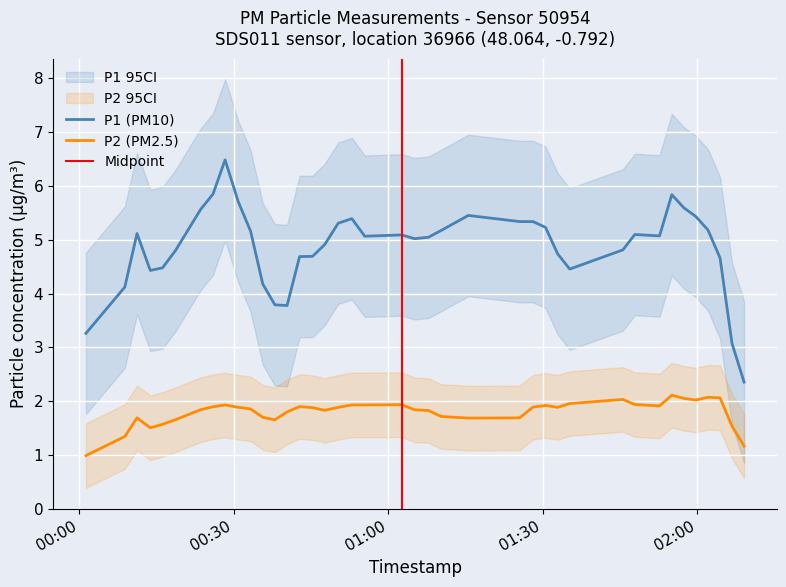

True or false: P2 and P1 cross at least once.

False